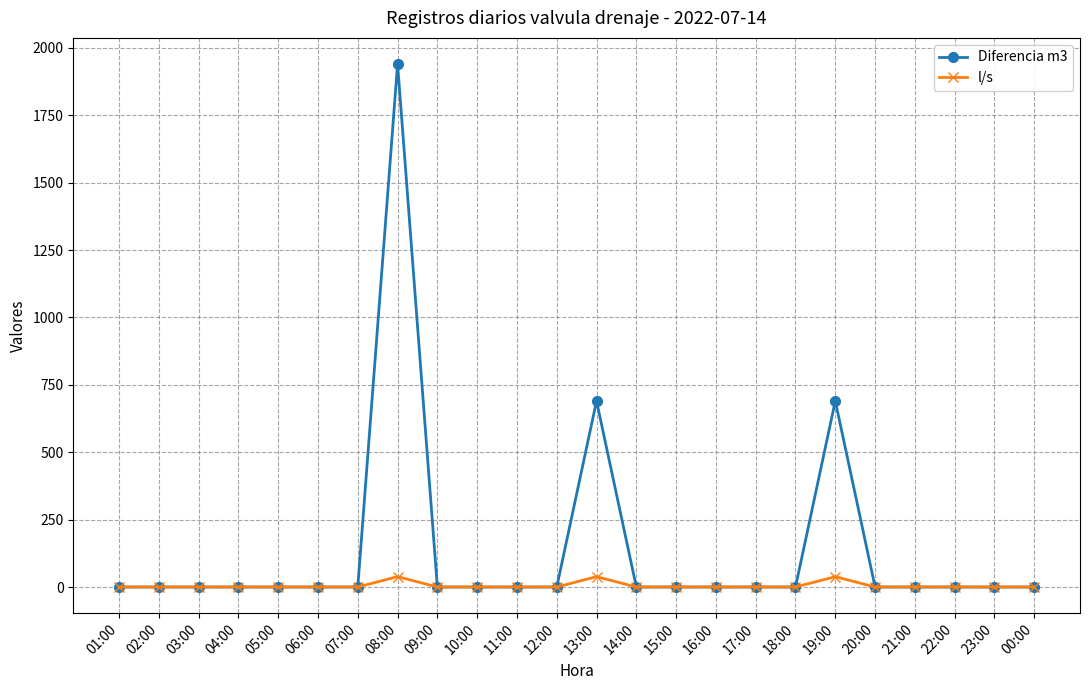

Which series has the largest total across all categories?

Diferencia m3